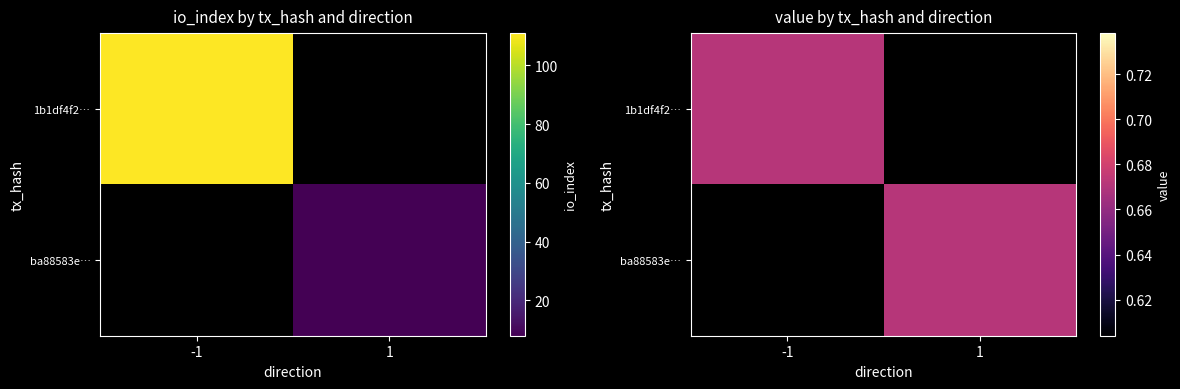

Which series has the largest total across all categories?

1b1df4f225e1e268b059f7f055b83b28229626c